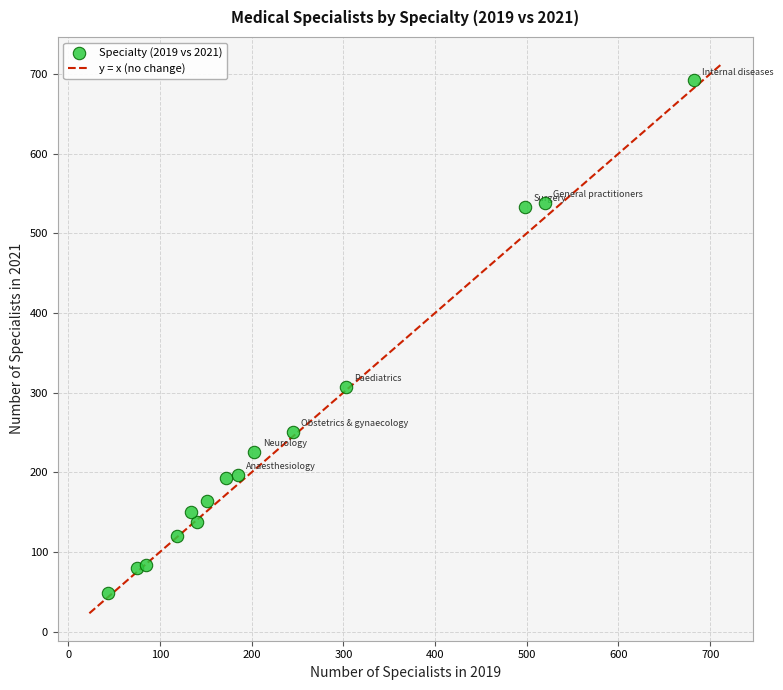

What is the range of X values (max minus min)?

639